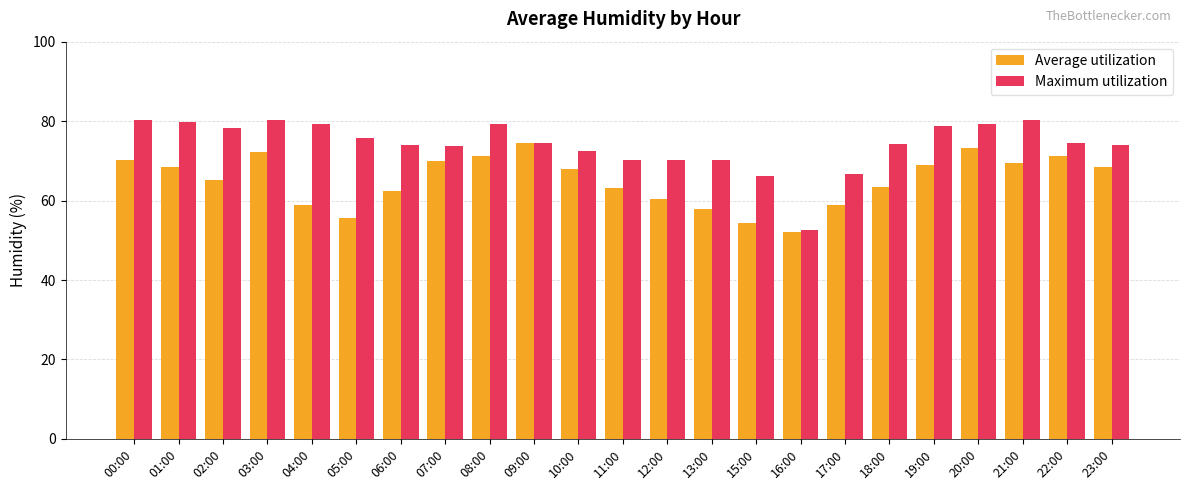

What position from the left is 15:00?

15